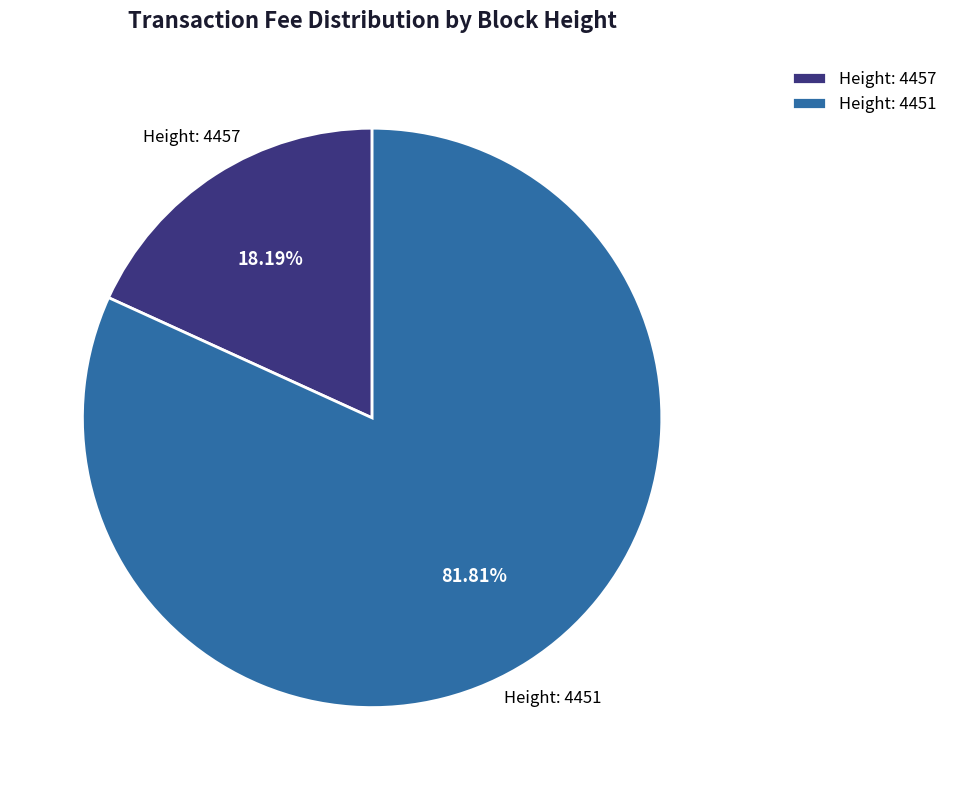

Count the number of slices in the pie.

2